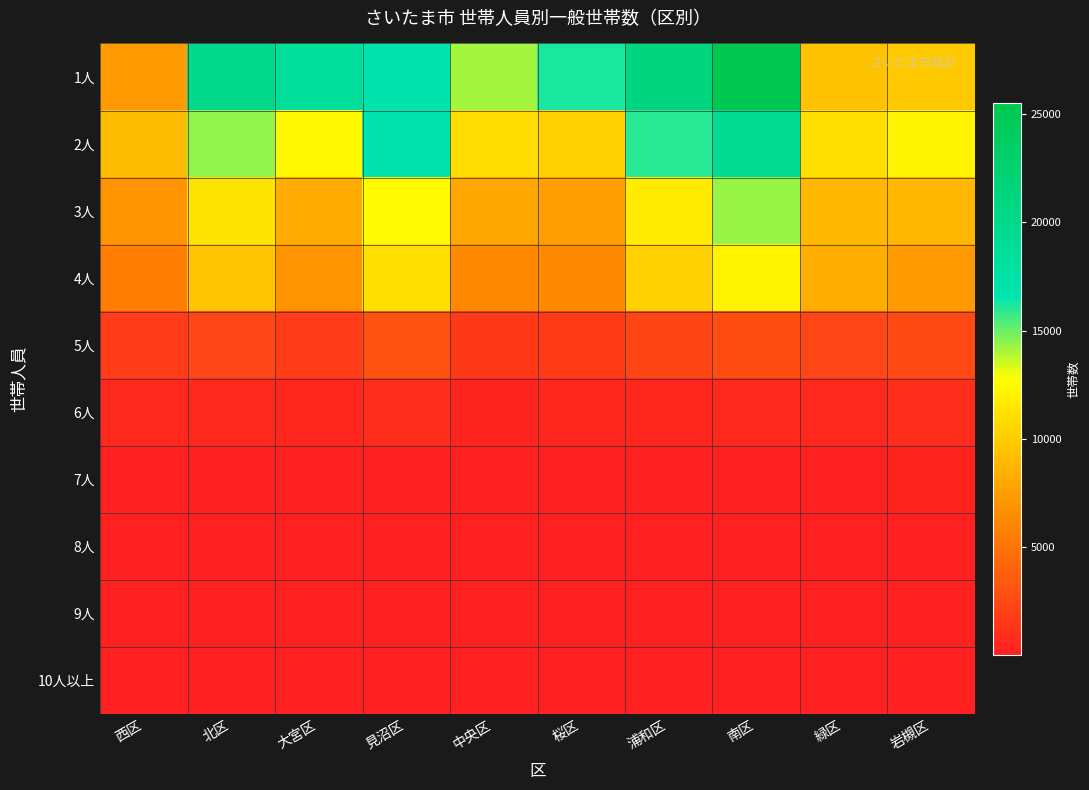

Reading left to right, extract all data points from this chart.

1人: 西区=7211	北区=19968	大宮区=18710	見沼区=16953	中央区=14073	桜区=16168	浦和区=21136	南区=25540	緑区=9416	岩槻区=9781
2人: 西区=9132	北区=14410	大宮区=12377	見沼区=16862	中央区=10886	桜区=10253	浦和区=16027	南区=19399	緑区=10982	岩槻区=12143
3人: 西区=6803	北区=11200	大宮区=8164	見沼区=12556	中央区=7883	桜区=7489	浦和区=11753	南区=14352	緑区=8793	岩槻区=8815
4人: 西区=5651	北区=9669	大宮区=6829	見沼区=11009	中央区=6384	桜区=6316	浦和区=10243	南区=12133	緑区=8325	岩槻区=7229
5人: 西区=1783	北区=2332	大宮区=1719	見沼区=3077	中央区=1505	桜区=1617	浦和区=2260	南区=2727	緑区=2363	岩槻区=2503
6人: 西区=548	北区=533	大宮区=471	見沼区=806	中央区=284	桜区=445	浦和区=434	南区=563	緑区=585	岩槻区=859
7人: 西区=139	北区=112	大宮区=99	見沼区=194	中央区=69	桜区=98	浦和区=87	南区=103	緑区=170	岩槻区=260
8人: 西区=26	北区=30	大宮区=21	見沼区=67	中央区=14	桜区=12	浦和区=12	南区=27	緑区=42	岩槻区=62
9人: 西区=6	北区=3	大宮区=8	見沼区=4	中央区=2	桜区=3	浦和区=6	南区=8	緑区=6	岩槻区=14
10人以上: 西区=3	北区=1	大宮区=1	見沼区=7	中央区=2	桜区=1	浦和区=2	南区=1	緑区=3	岩槻区=4